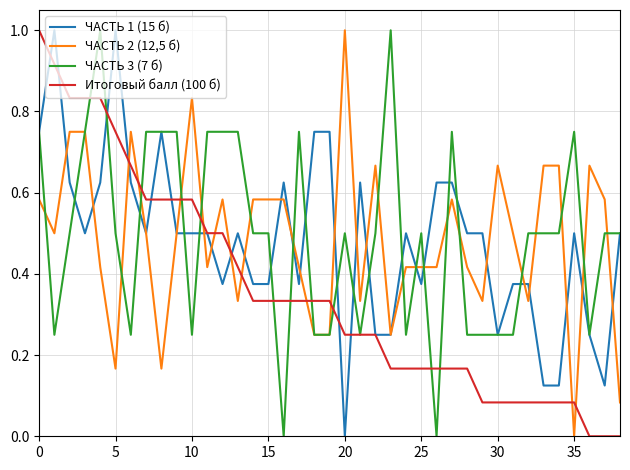

What is the greatest value displayed?

1.0